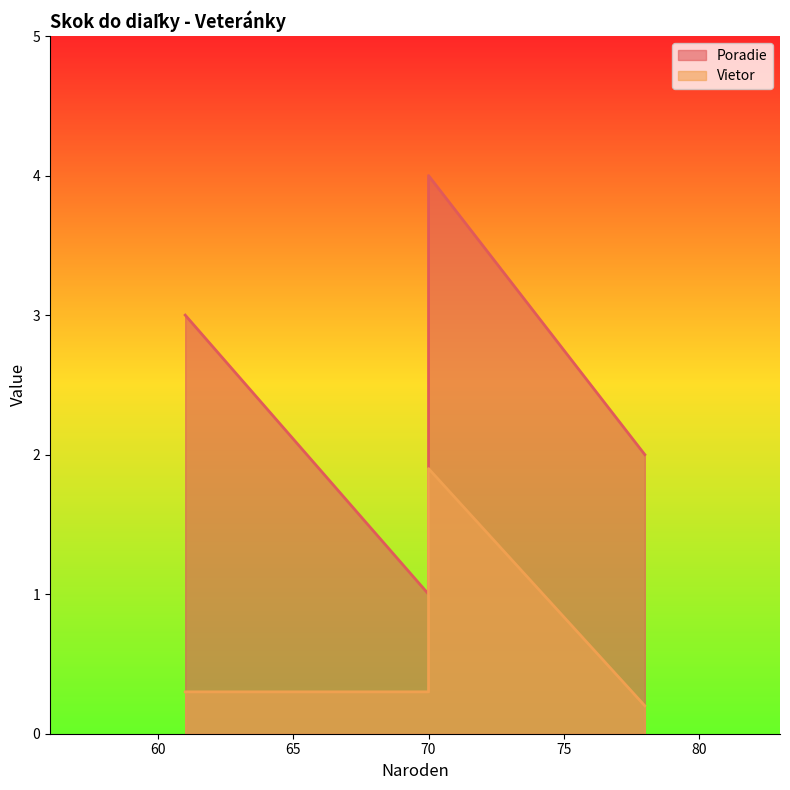

Is the value of Poradie at 78 greater than the value of Vietor at 78?

Yes